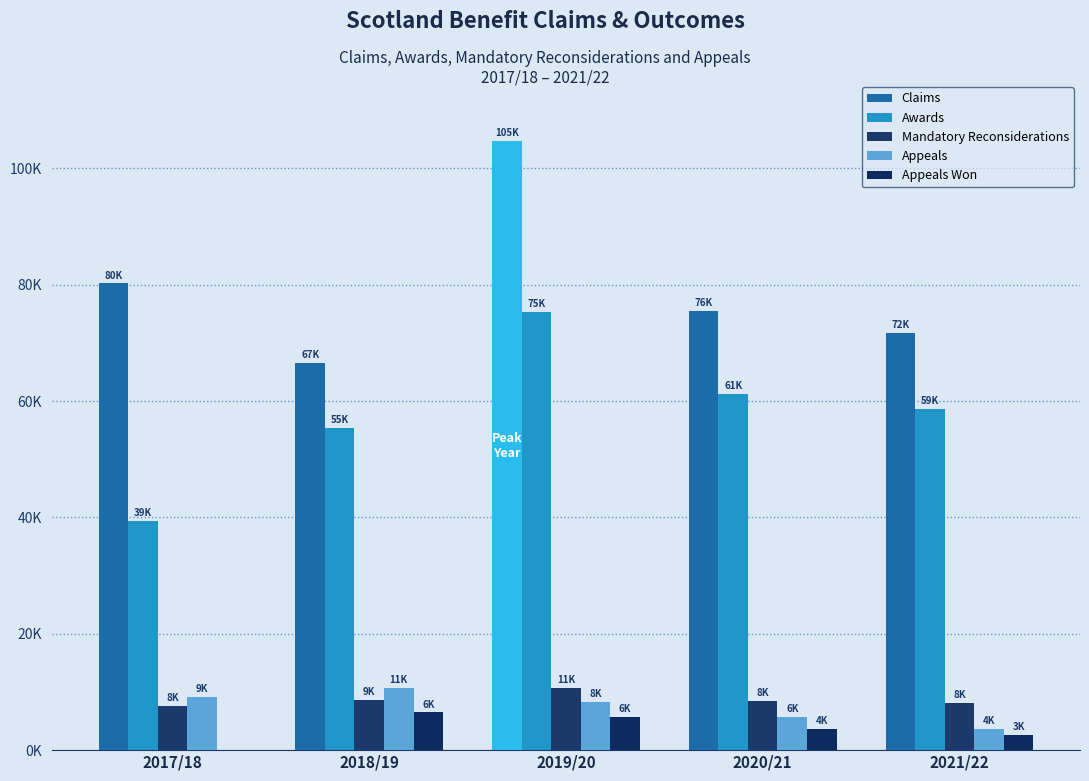

Are the bars grouped side by side (vs. stacked)?

Yes